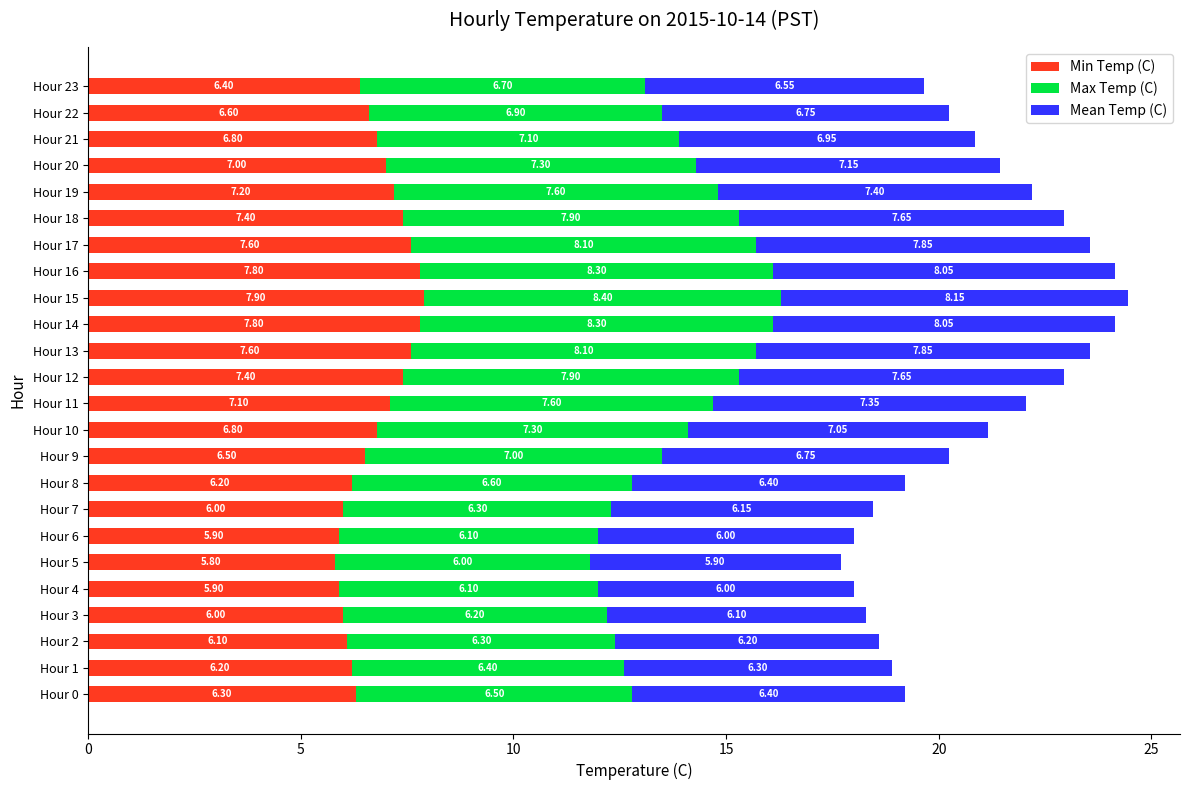

What is the total value across all series at Hour 0?

19.2